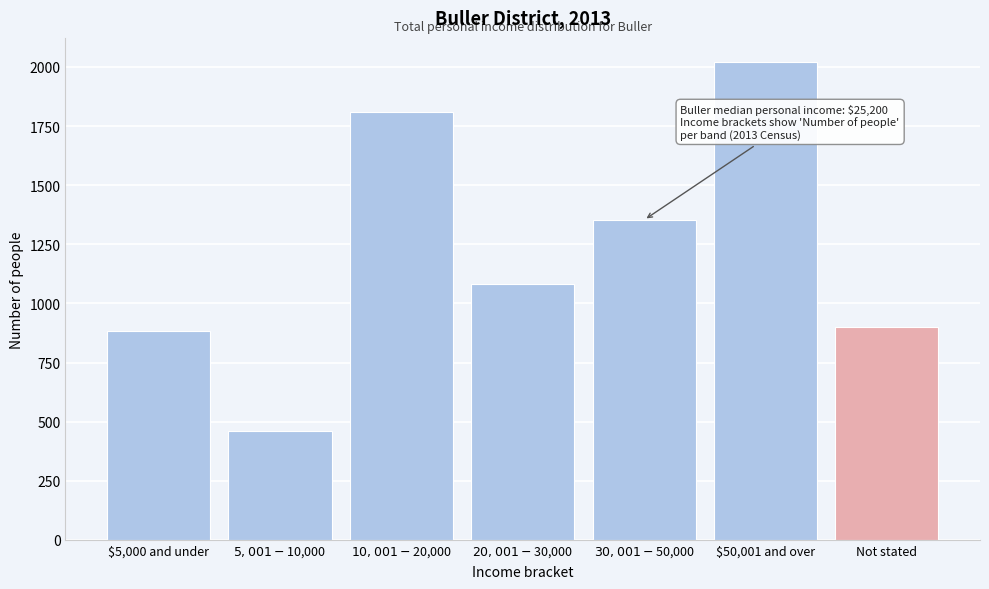

Reading left to right, what are all the values shown in this chart?

885	459	1809	1083	1353	2022	900